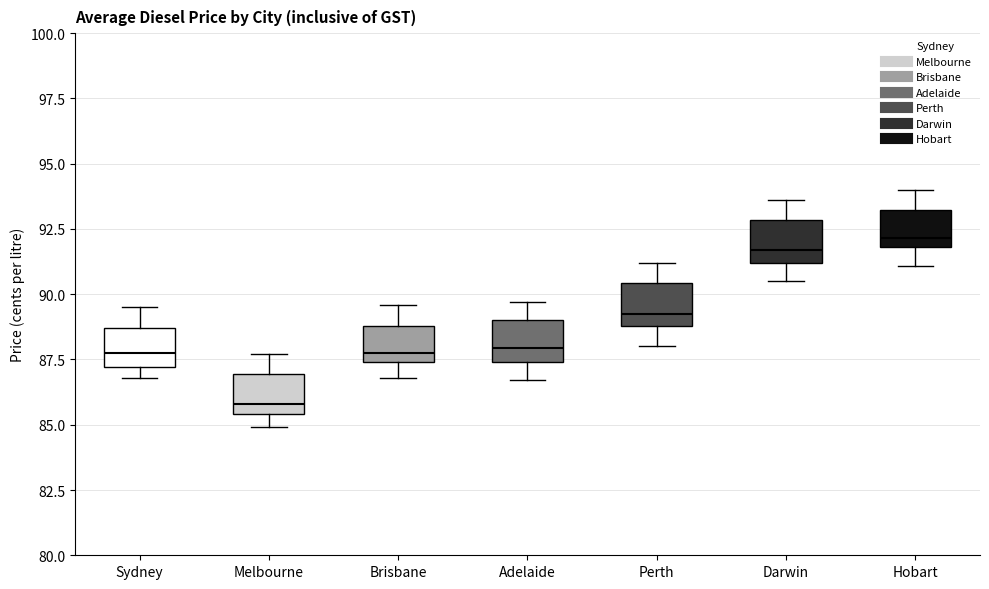

Where is the lower edge of the box for Perth on the y-axis? The values are not printed on the chart, so give them approximately, as read against the axis.

89.0